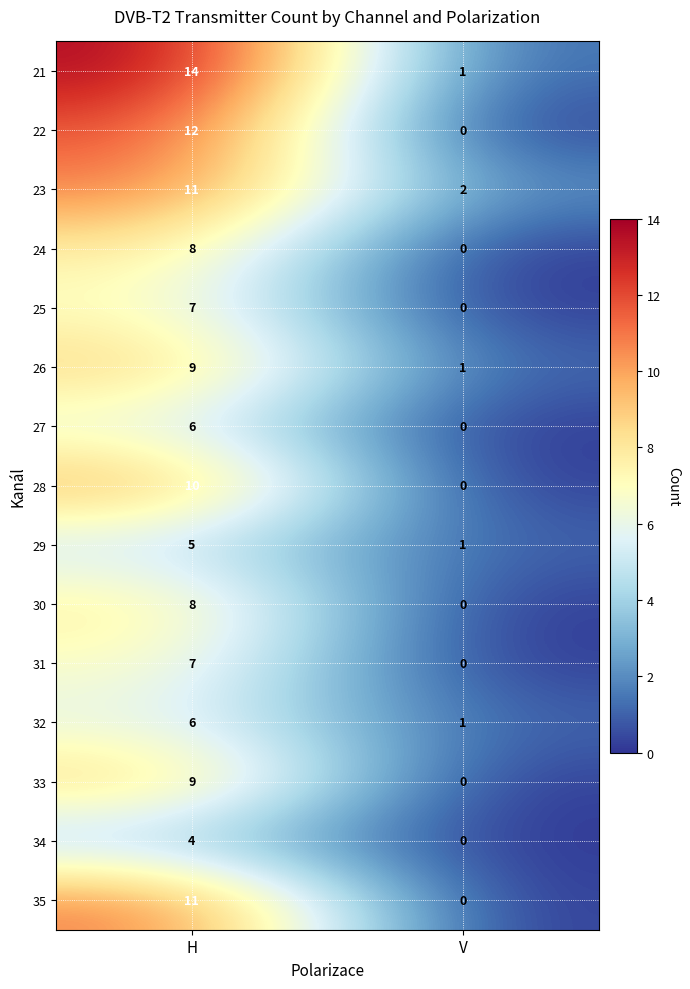

Reading left to right, what are all the values shown in this chart?

21: H=14	V=1
22: H=12	V=0
23: H=11	V=2
24: H=8	V=0
25: H=7	V=0
26: H=9	V=1
27: H=6	V=0
28: H=10	V=0
29: H=5	V=1
30: H=8	V=0
31: H=7	V=0
32: H=6	V=1
33: H=9	V=0
34: H=4	V=0
35: H=11	V=0